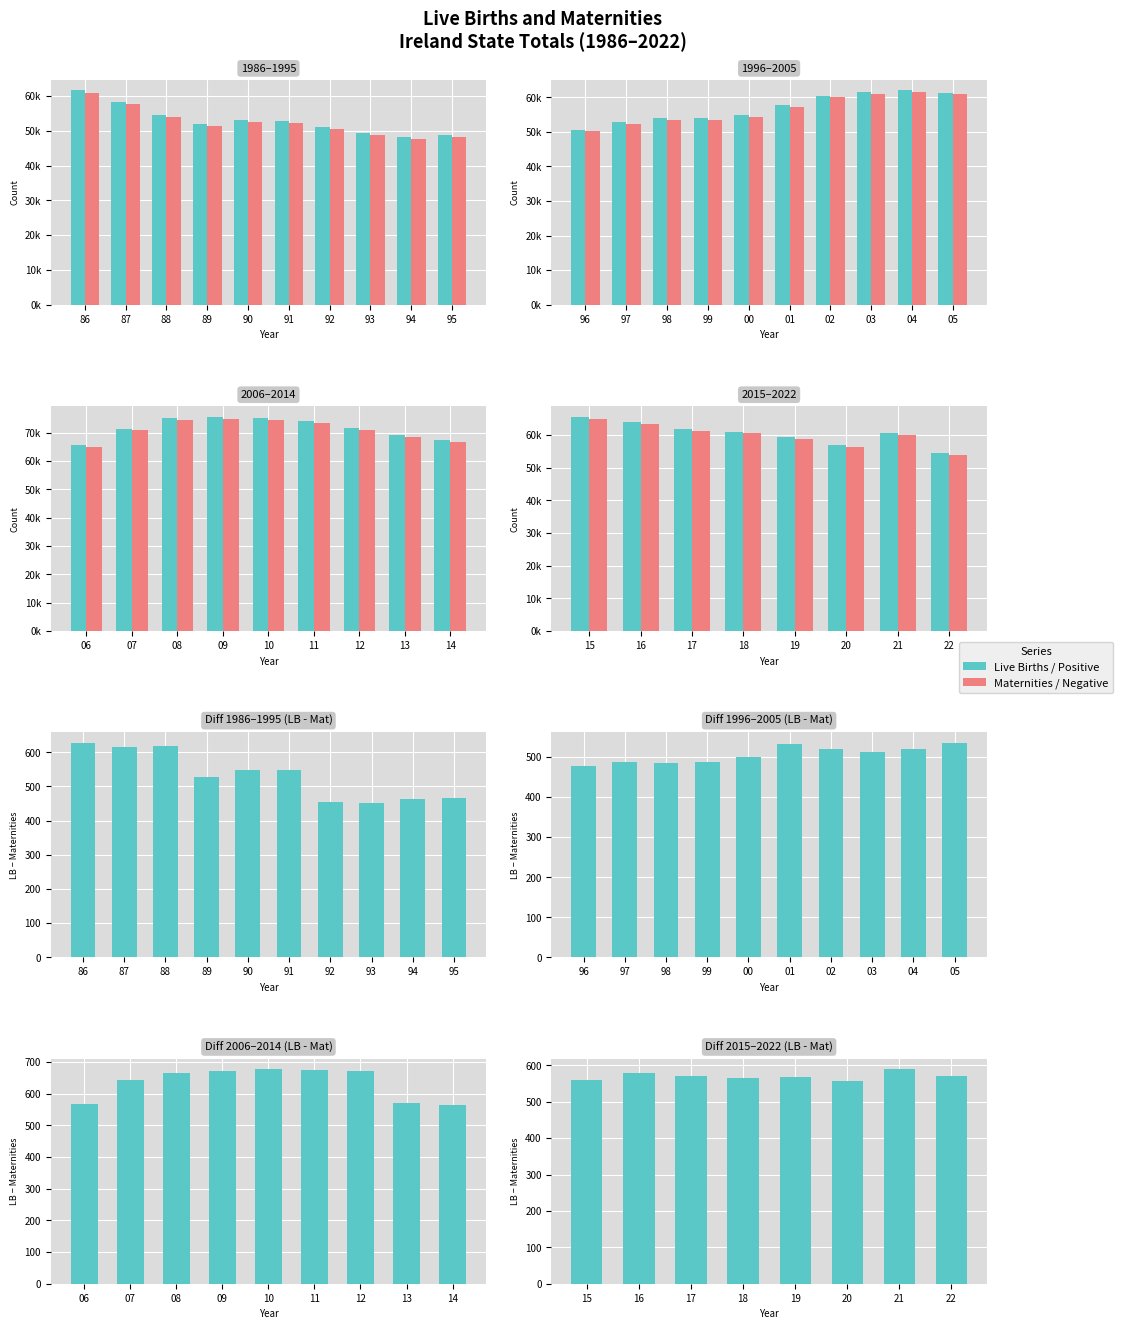

What is the value of the Live Births bar at the 2nd from the left?

63841